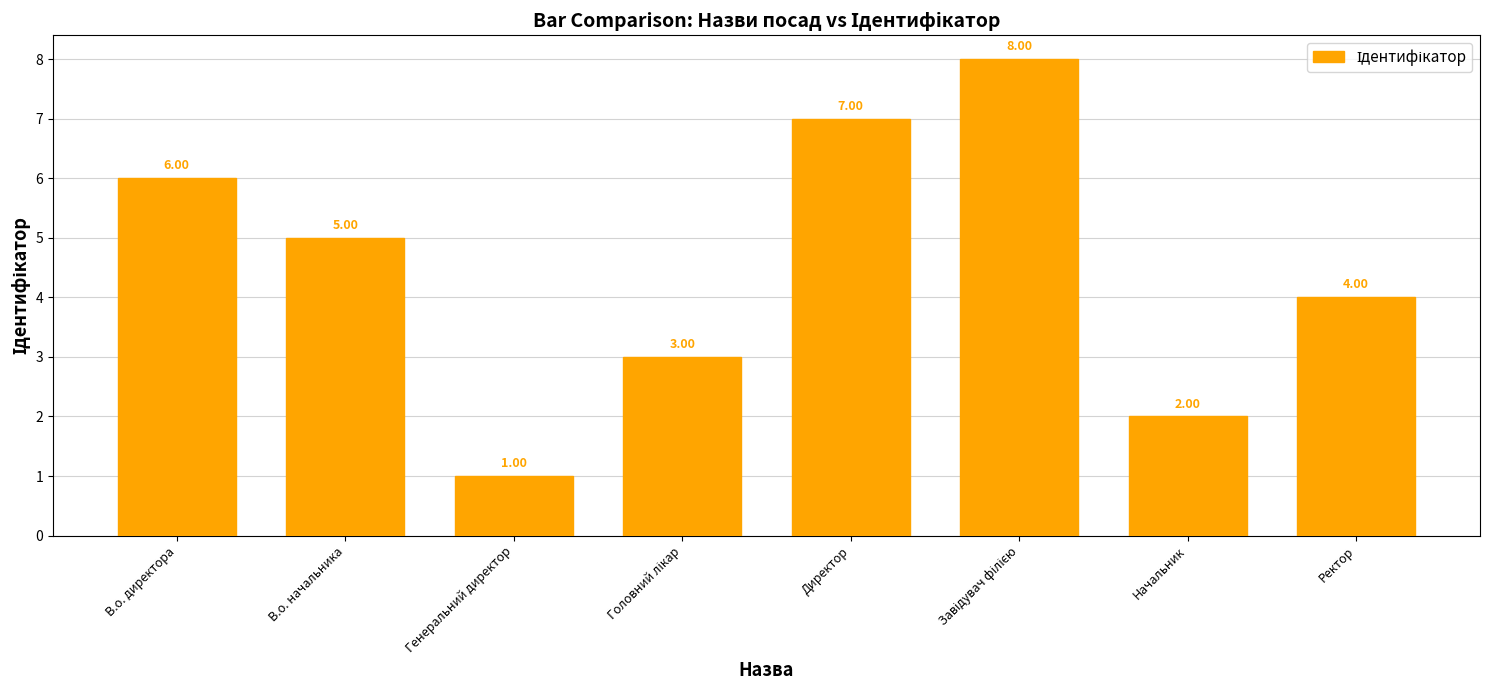

What is the difference between the maximum and second lowest values?

6